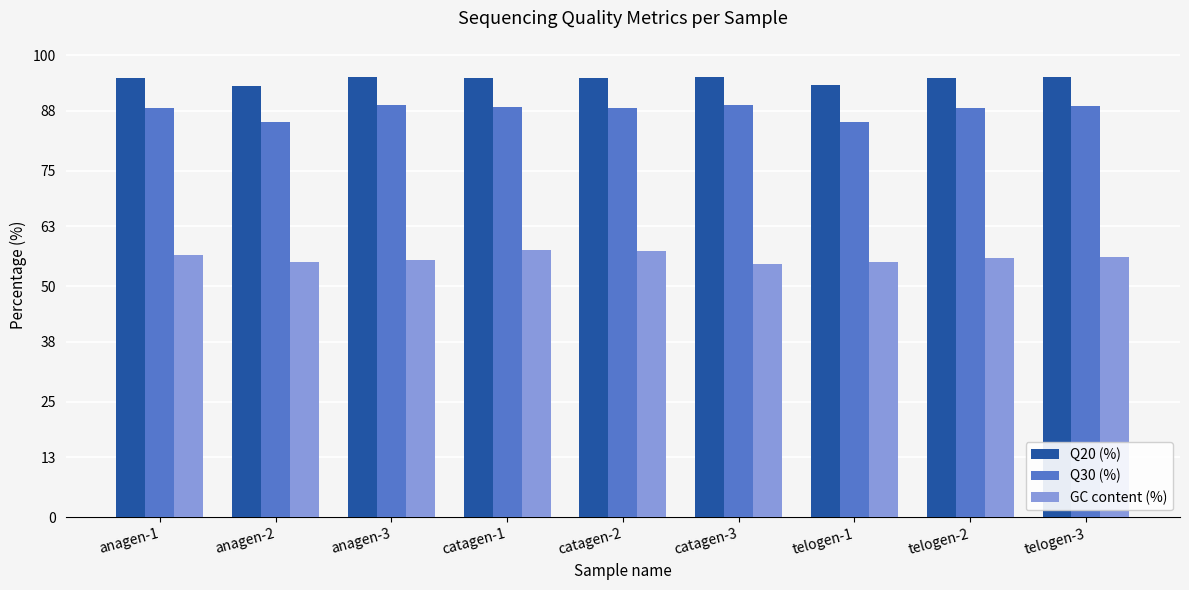

Which series has the largest total across all categories?

Q20 (%)